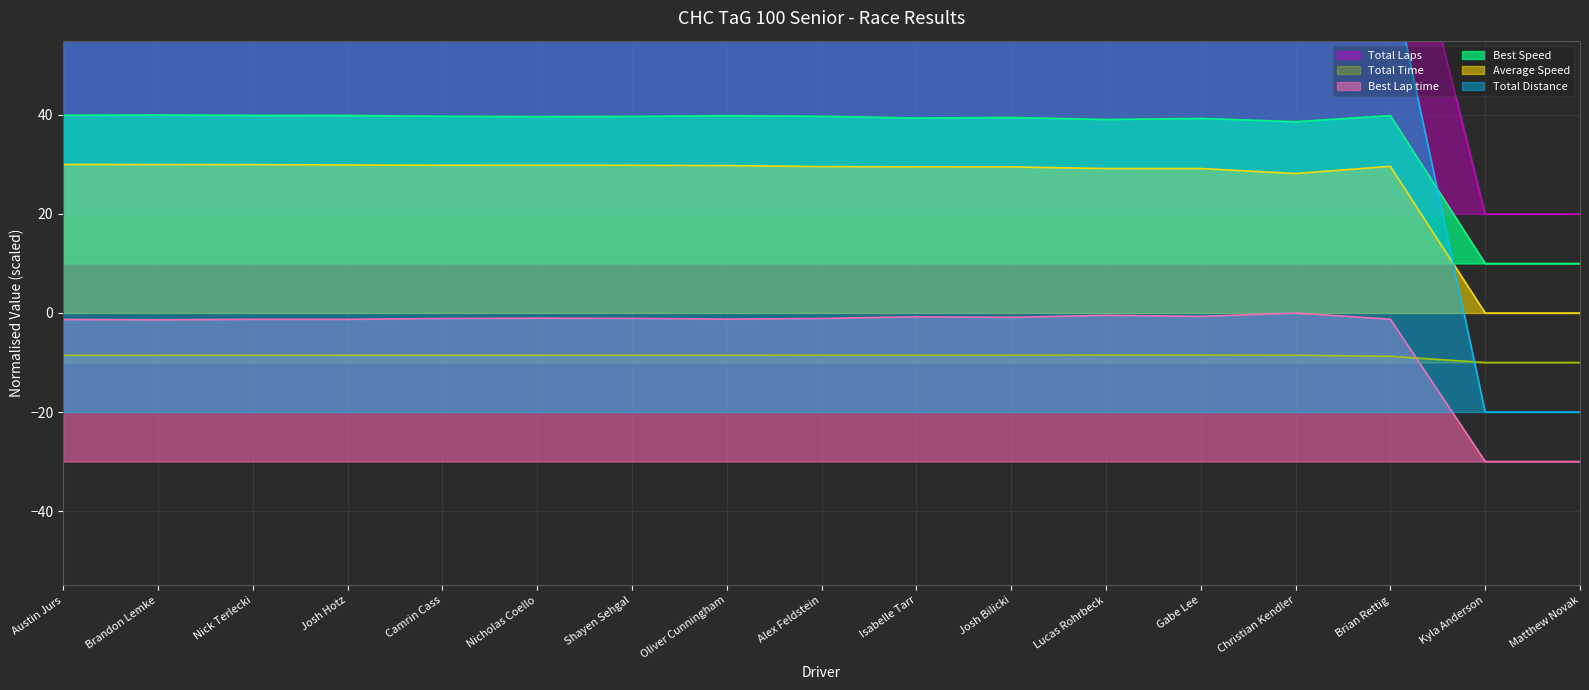

True or false: Best Lap time has a value of -0.7 at Gabe Lee.

True